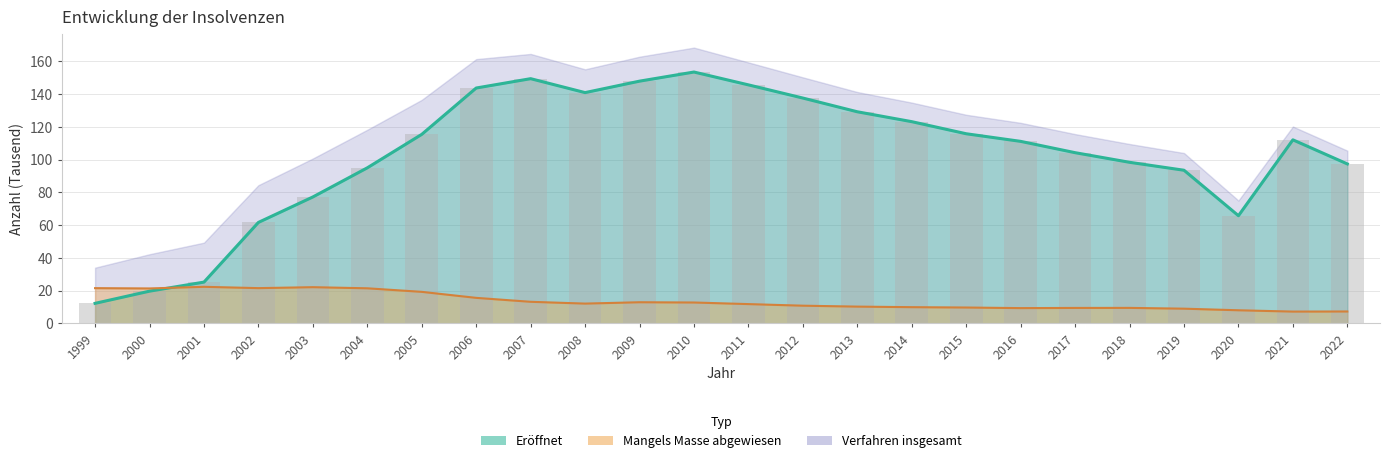

Between 2007 and 2010, which series saw the biggest shift?

Eröffnet